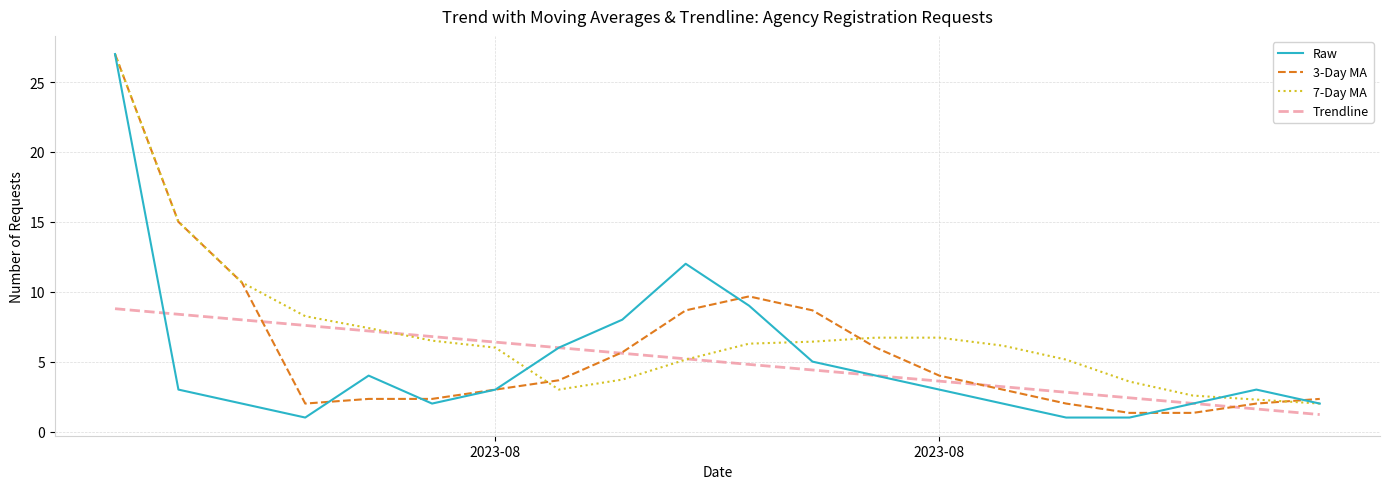

What is the maximum value shown in the chart?

27.0